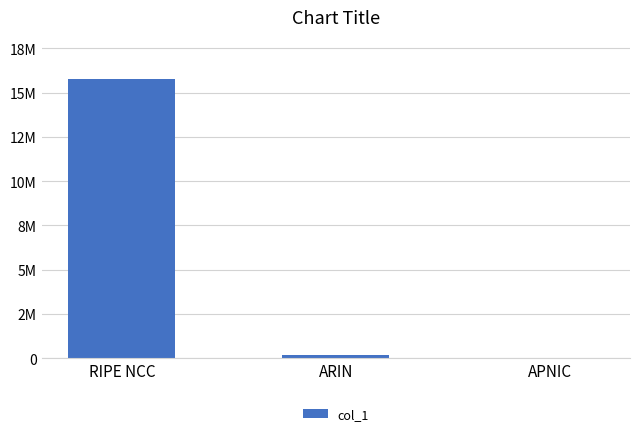

Where is the data nearest to the value 7889024?

ARIN